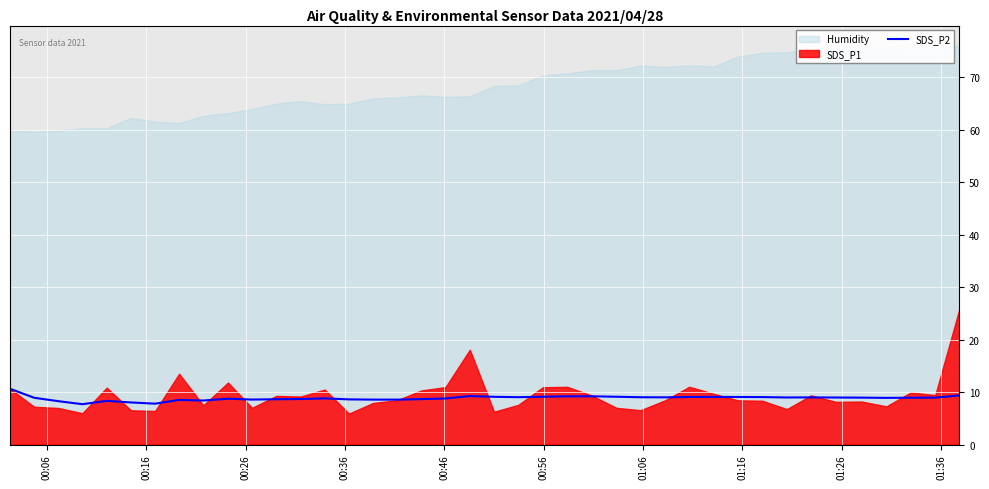

What is the lowest value of the SDS_P2 series?

7.7